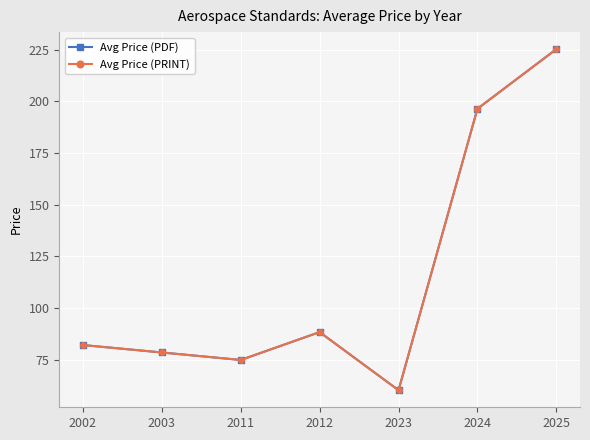

At which label does Avg Price (PDF) reach its minimum?

2023